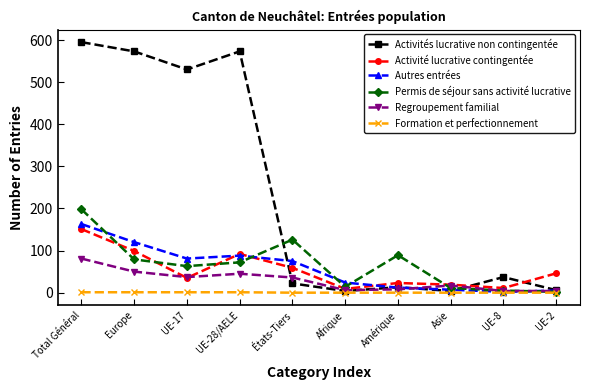

What is the sum of the Activités lucrative non contingentée values at UE-8 and UE-28/AELE?

610